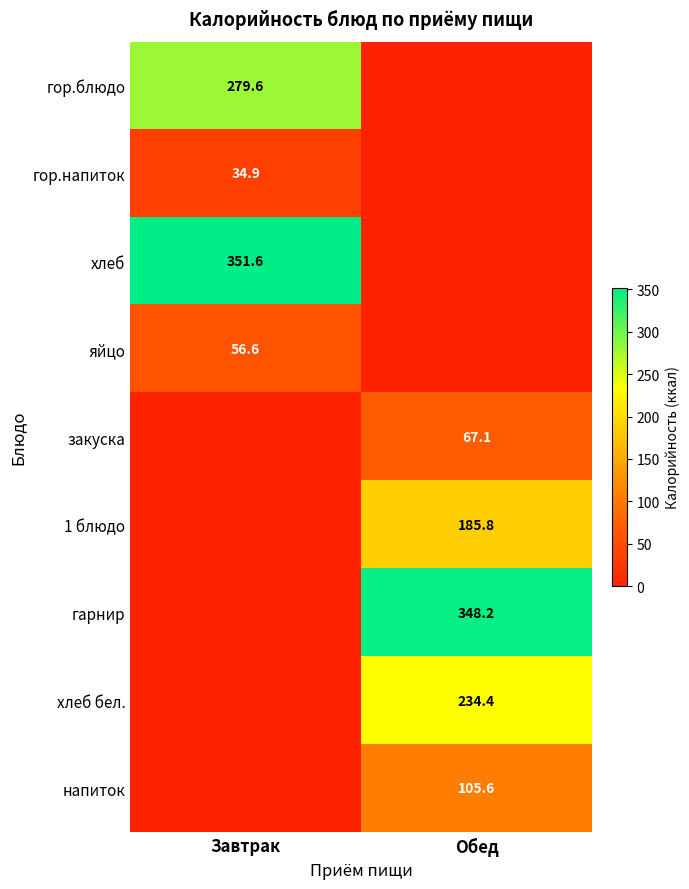

At which category is the sum across all series the highest?

Обед